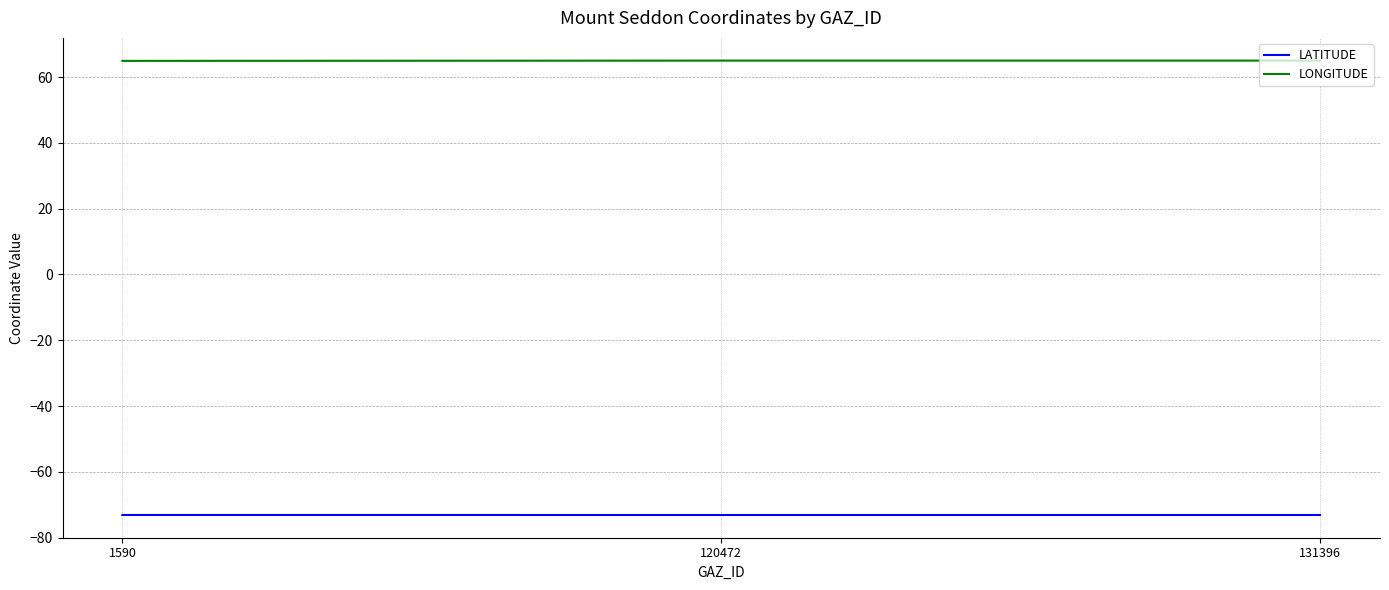

How many series are shown in this chart?

2